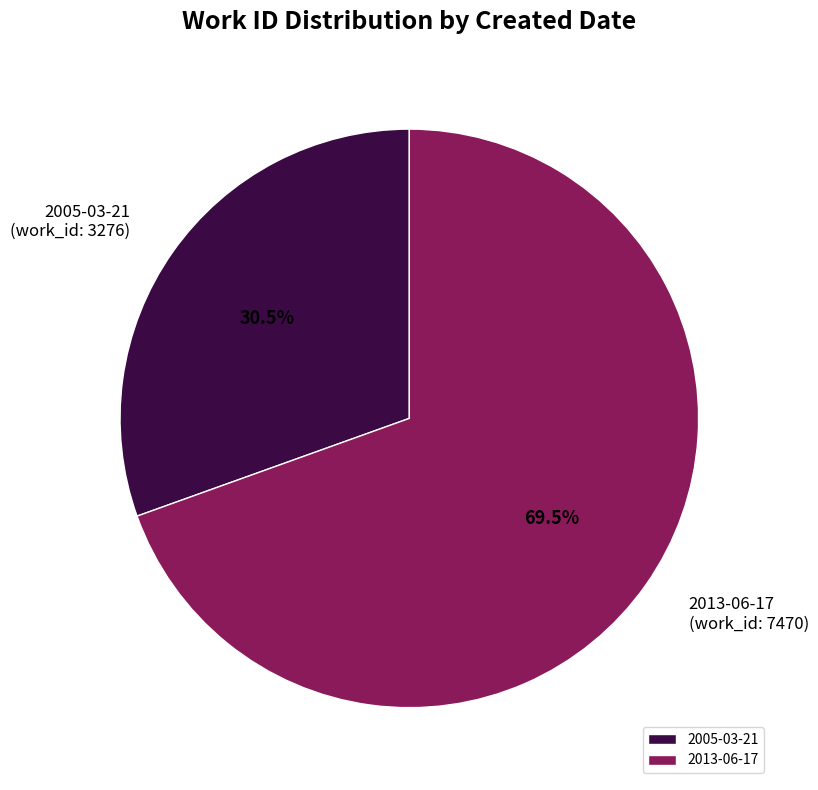

To the nearest percent, what is the difference between the largest and smallest slice percentages?

39%